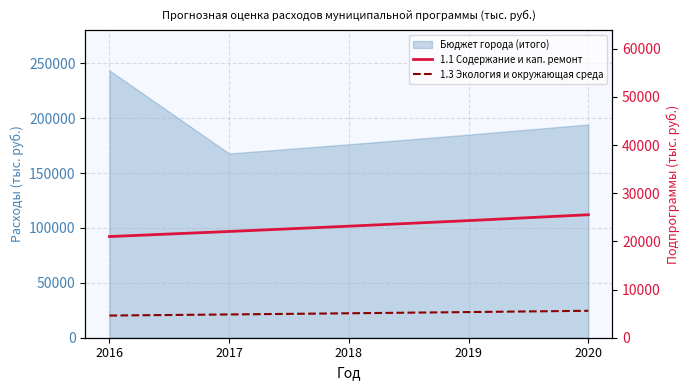

The 1.1 Содержание и кап. ремонт series shows 24310.1 at 2019. True or false?

True